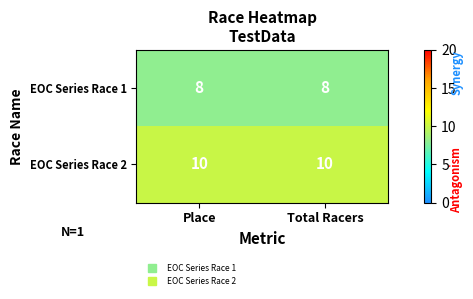

At Total Racers, list the series in order from largest to smallest.

EOC Series Race 2, EOC Series Race 1